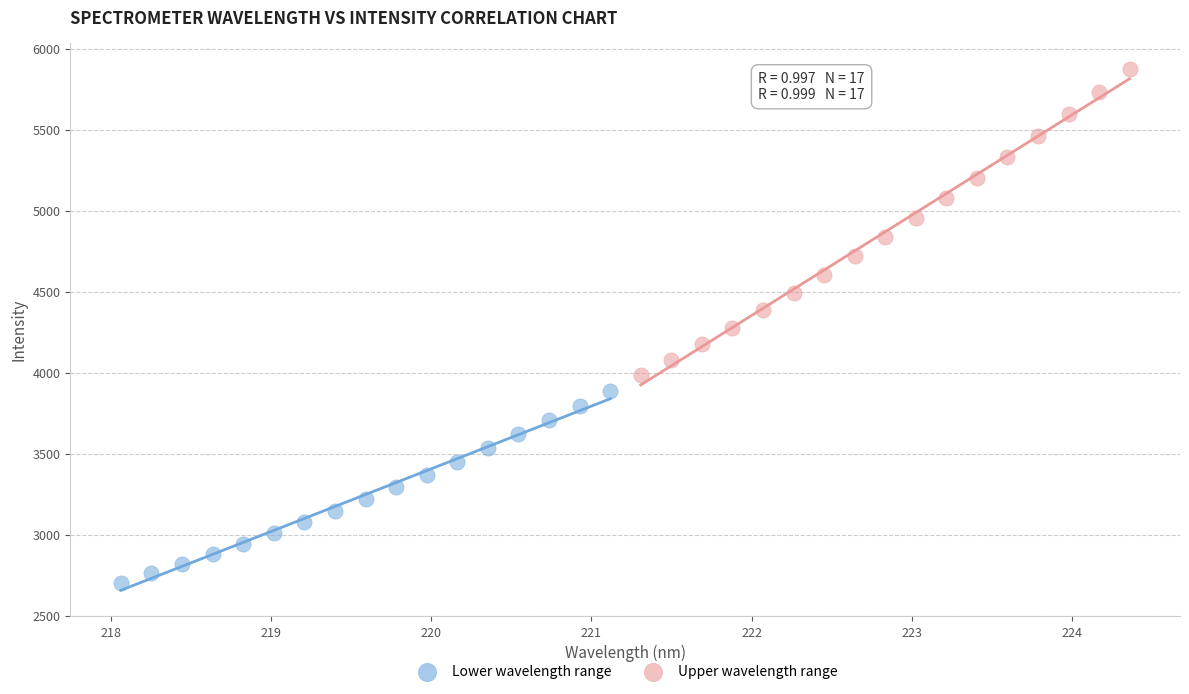

Which series reaches the maximum Y coordinate?

Upper wavelength range